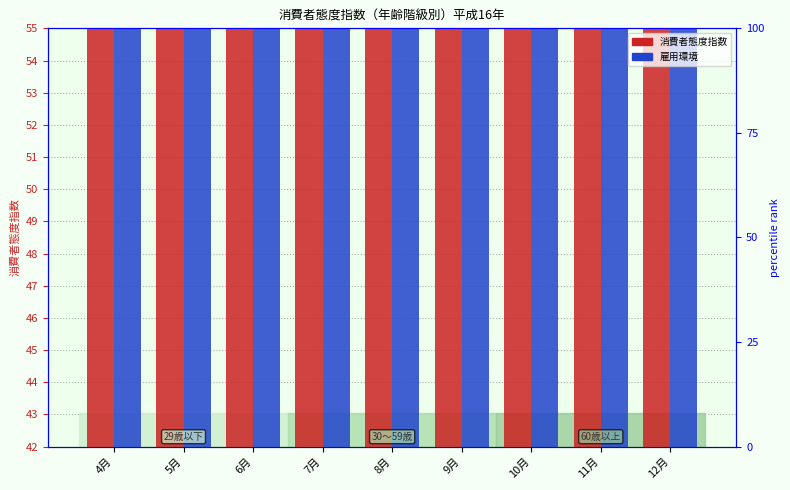

Which series changed the most between 4月 and 6月?

29歳以下_雇用環境